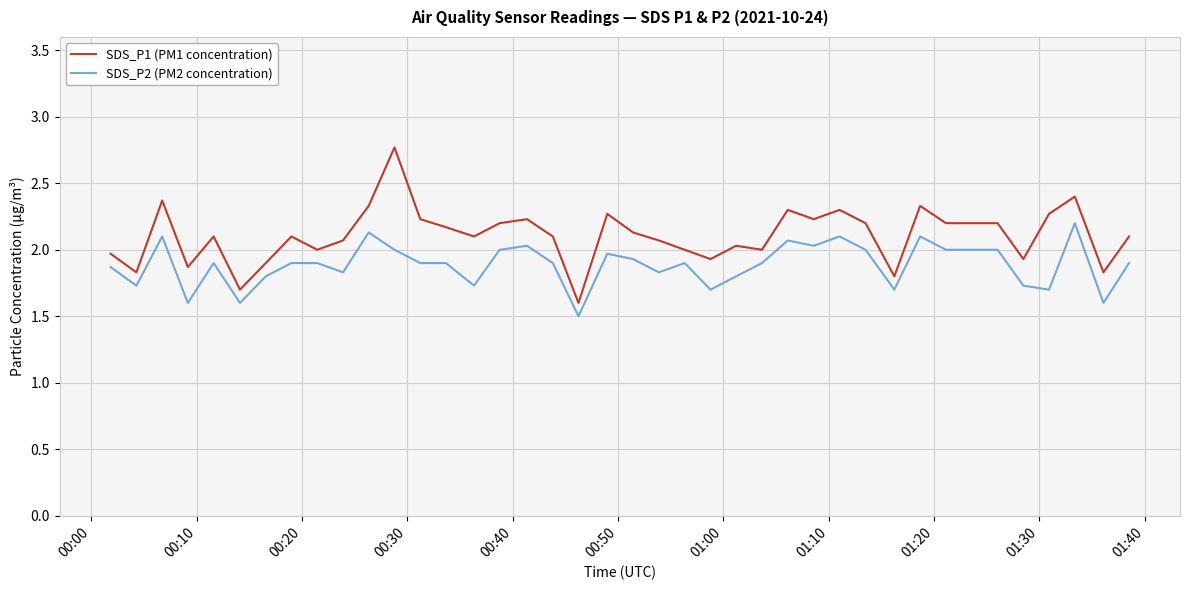

Does the chart have visible grid lines?

Yes